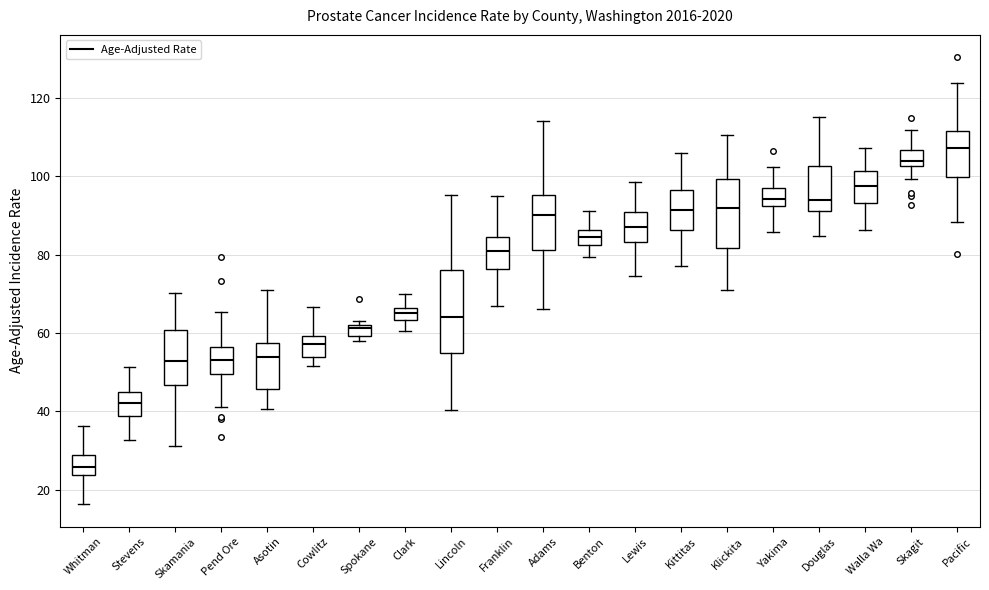

Where does the lower whisker of the box for Whitman end on the y-axis? The values are not printed on the chart, so give them approximately, as read against the axis.

16